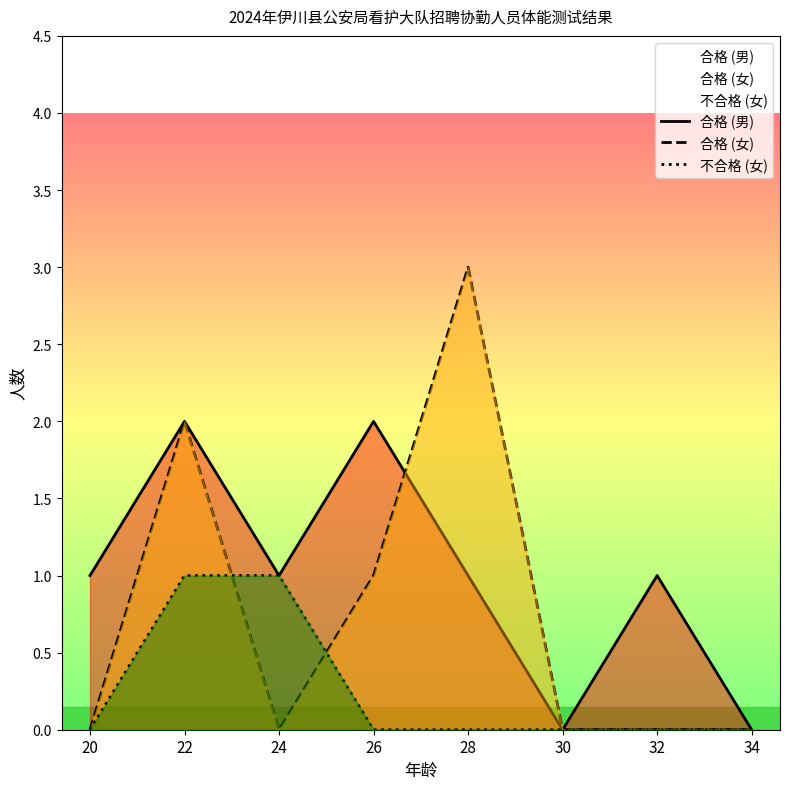

How many interior local peaks does the 合格 (女) series have?

2